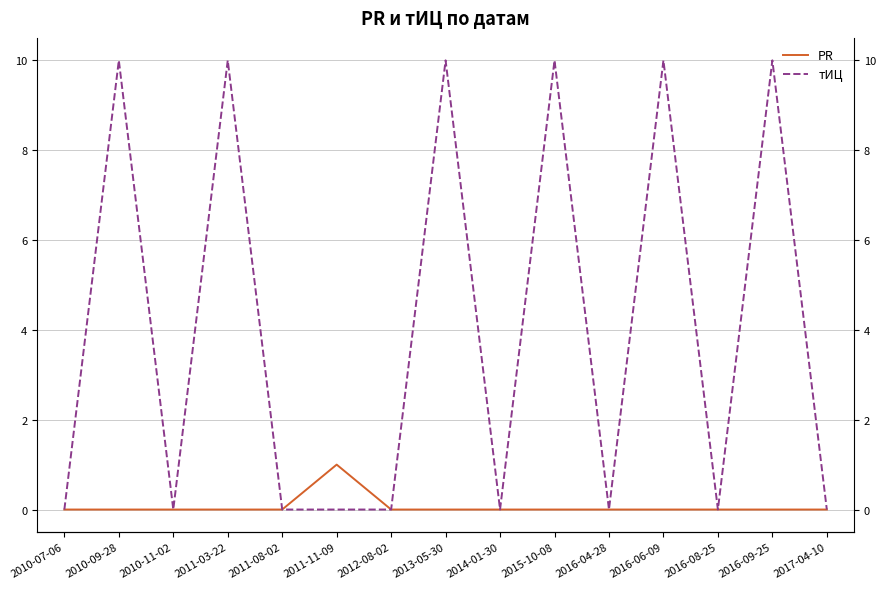

What is the difference between the maximum and minimum values in the тИЦ series?

10